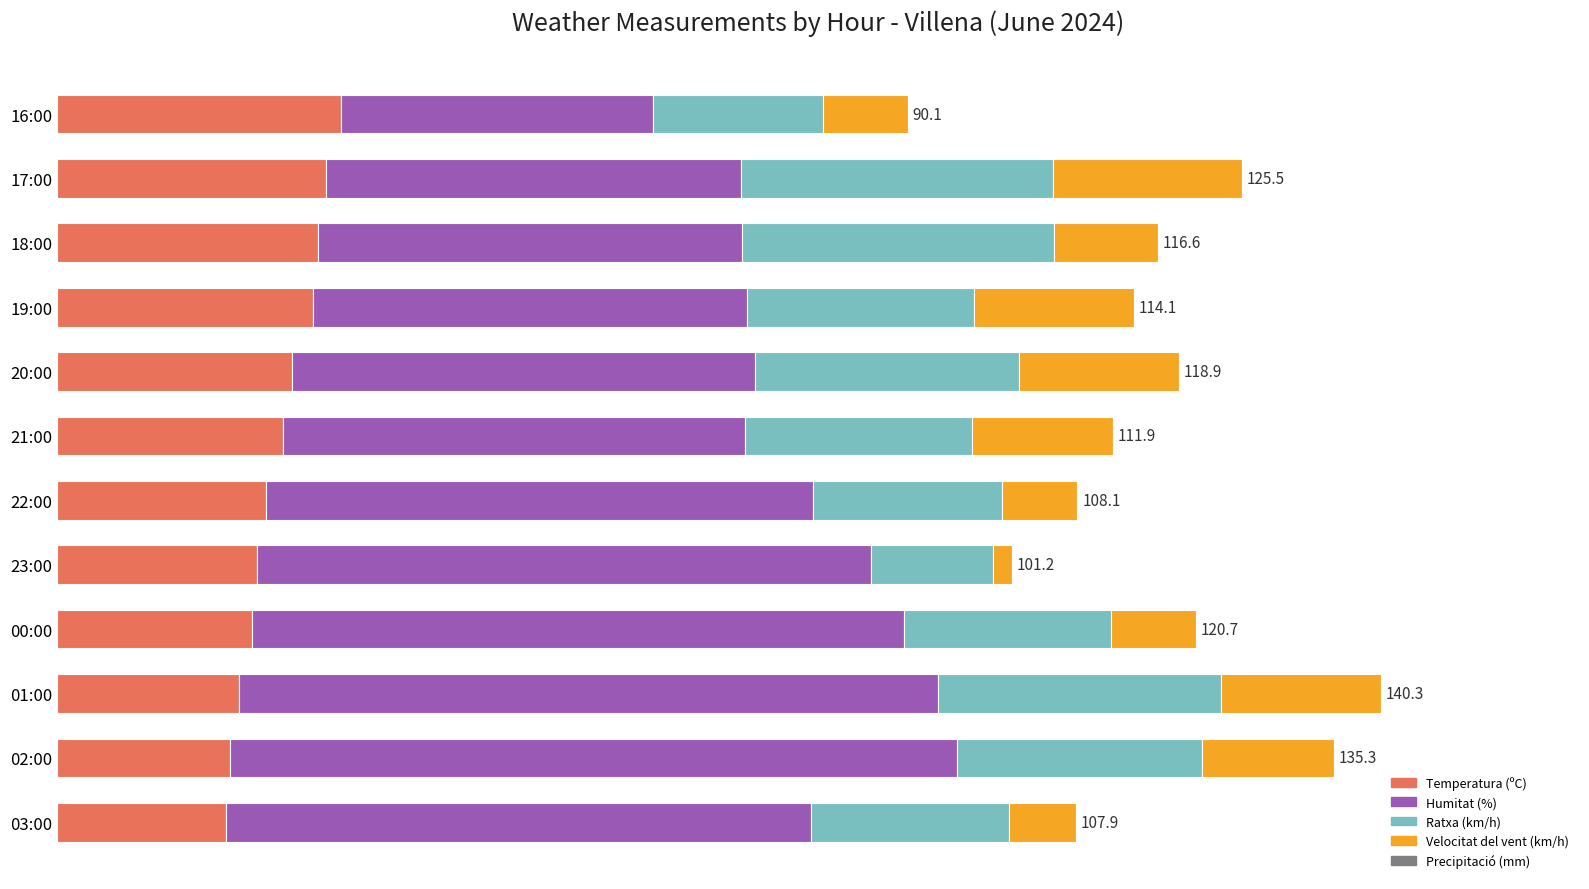

How many distinct data groups are displayed?

5